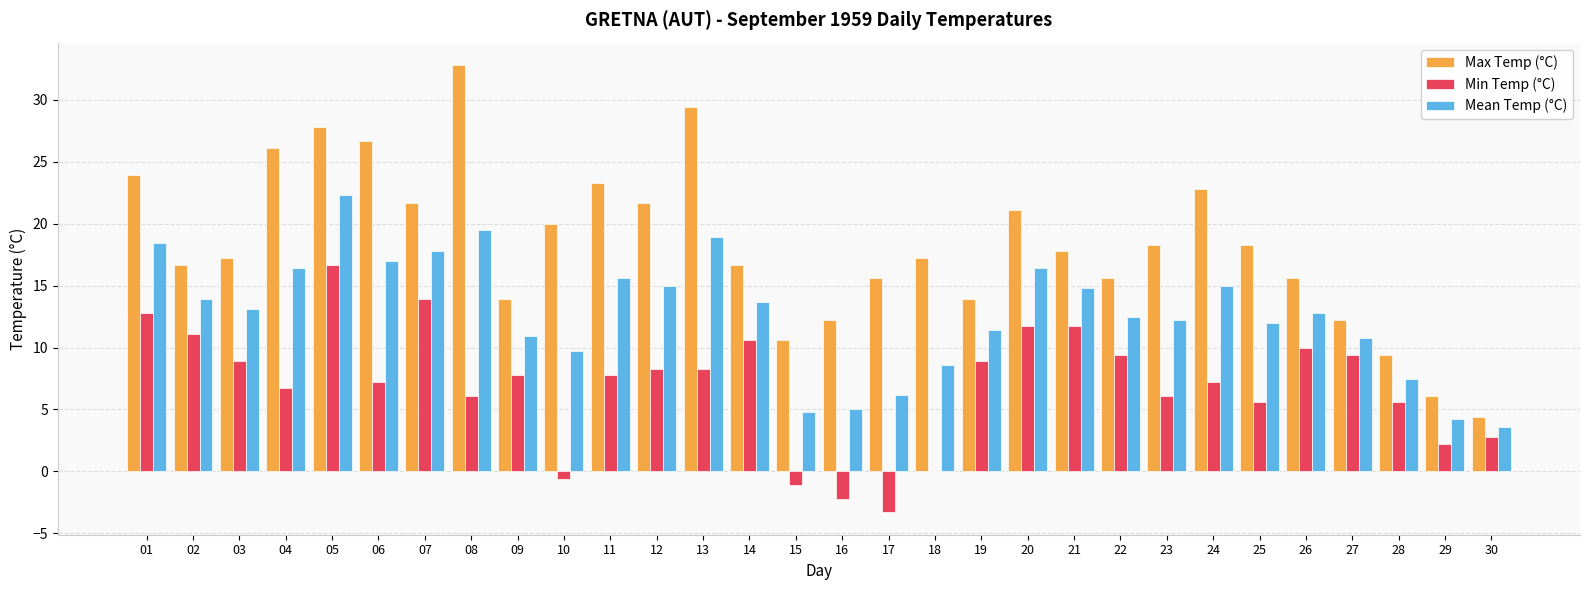

What is the maximum value shown in the chart?

32.8